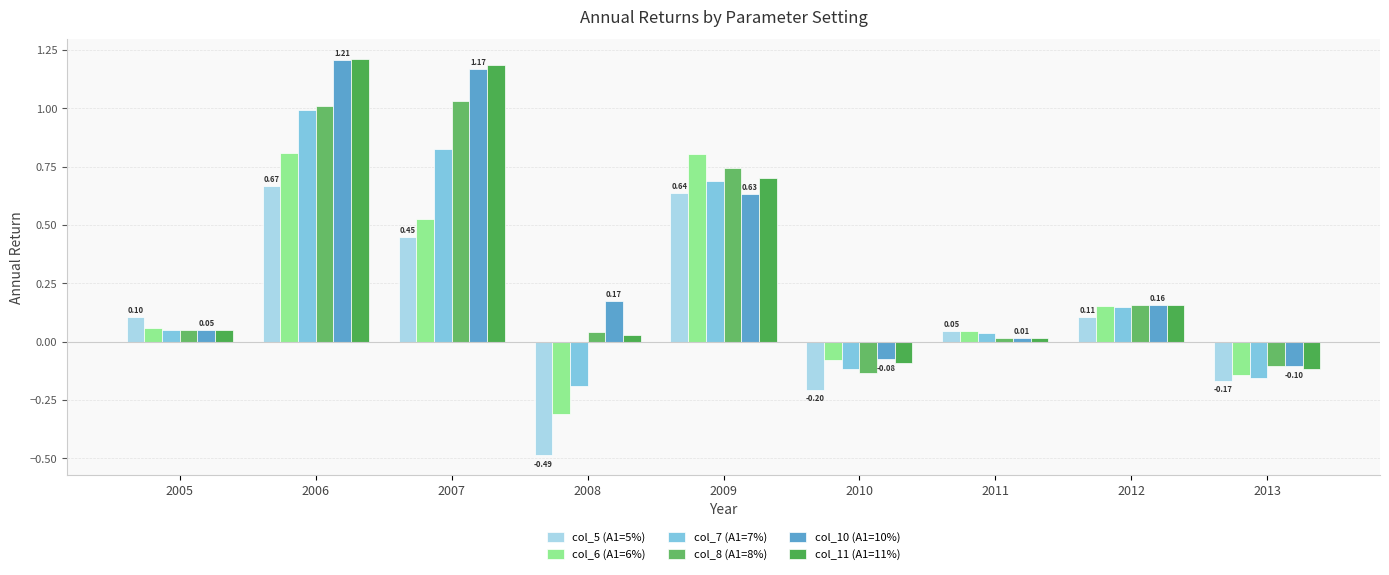

Which series changed the most between 2006 and 2008?

col_7 (A1=7%)